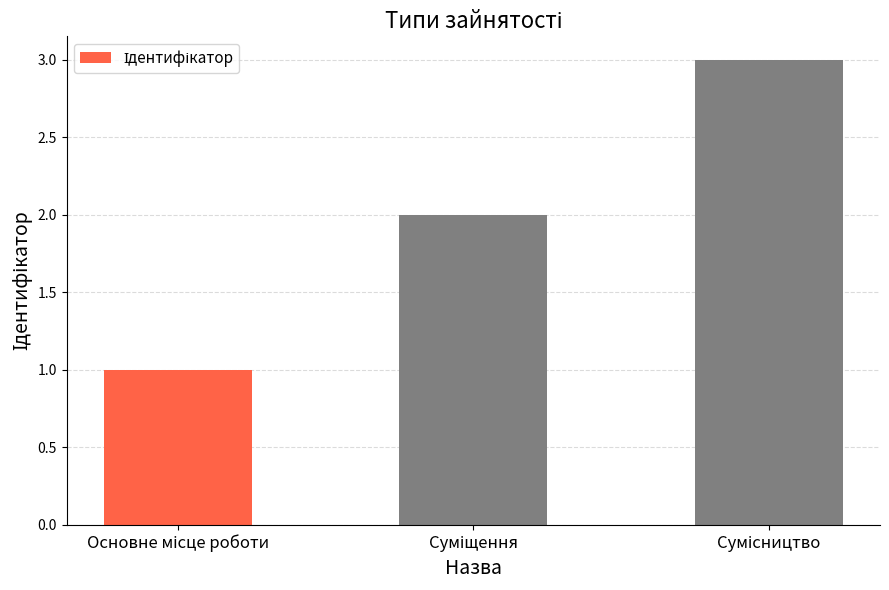

What is the greatest value displayed?

3